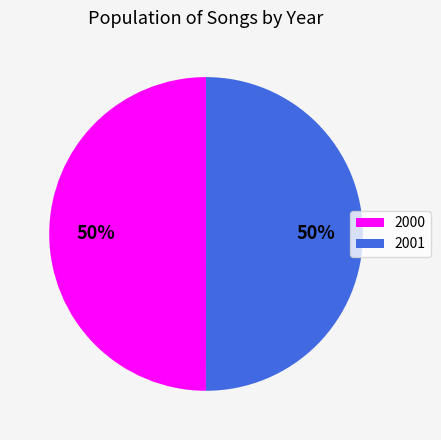

To the nearest percent, what portion does 2000 represent?

50%